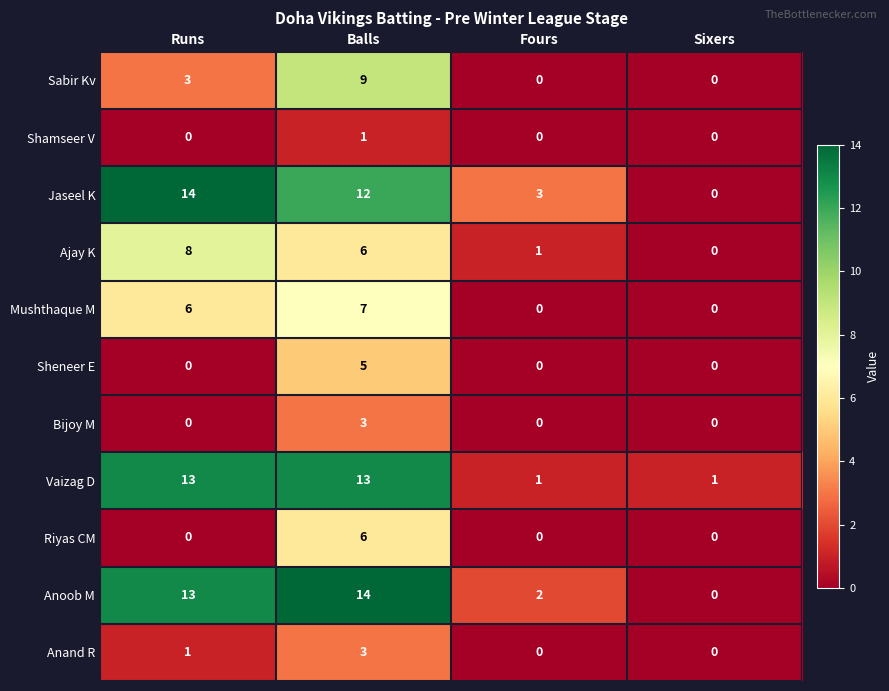

What is the difference between the second highest and second lowest values in the Sabir Kv series?

3